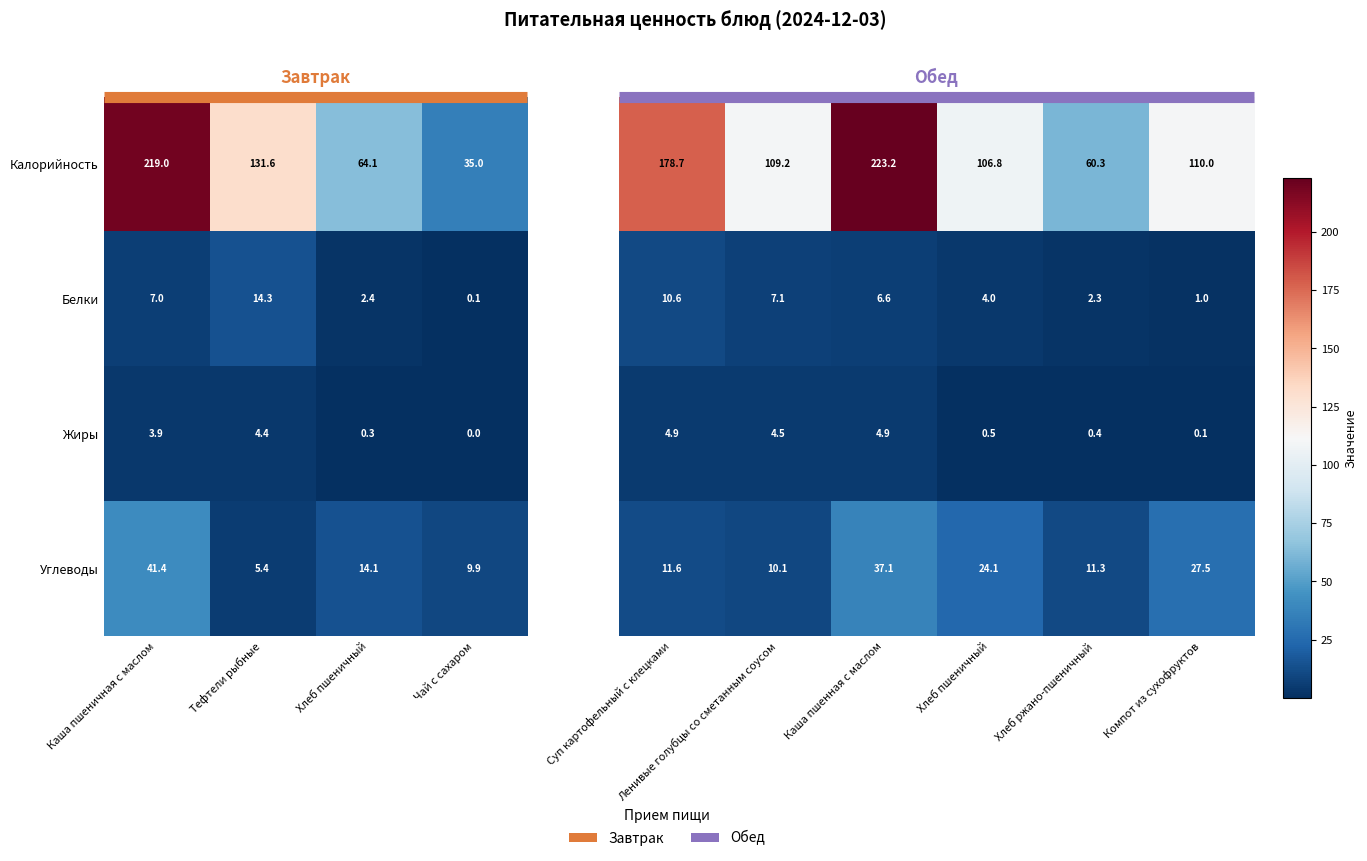

True or false: Жиры has a value of 0.8 at Хлеб пшеничный.

False